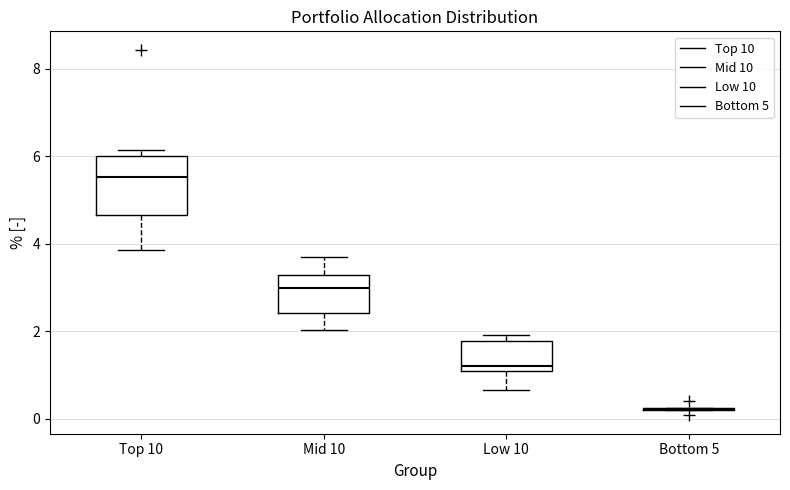

Reading left to right, transcribe this box plot: for each box, give where its median line is, the range the box spans, and where its two whiskers end, as read against the y-axis. The values are not printed on the chart, so give them approximately, as read against the axis.

Top 10: median 5.6, box 4.6 to 6.0, whiskers 3.8 to 6.2
Mid 10: median 3.0, box 2.4 to 3.2, whiskers 2.0 to 3.8
Low 10: median 1.2, box 1.0 to 1.8, whiskers 0.6 to 2.0
Bottom 5: box collapsed to a line at 0.2, whiskers 0.2 to 0.2